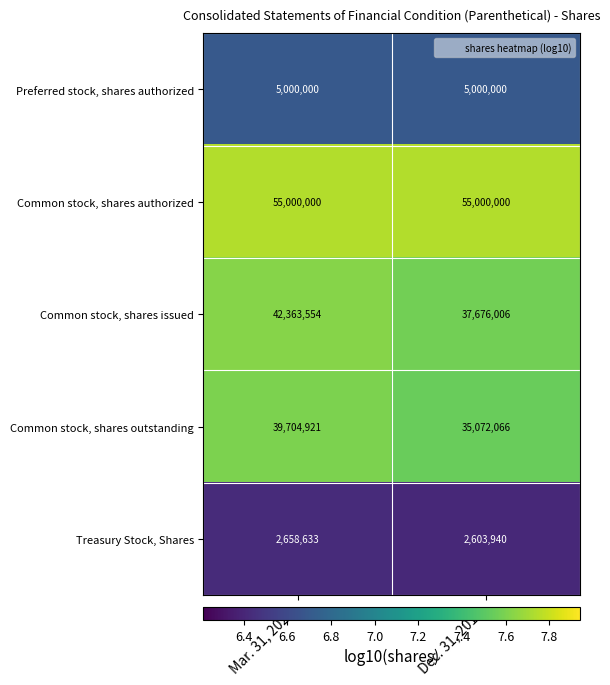

What is the average value of the Preferred stock, shares authorized series?

5000000